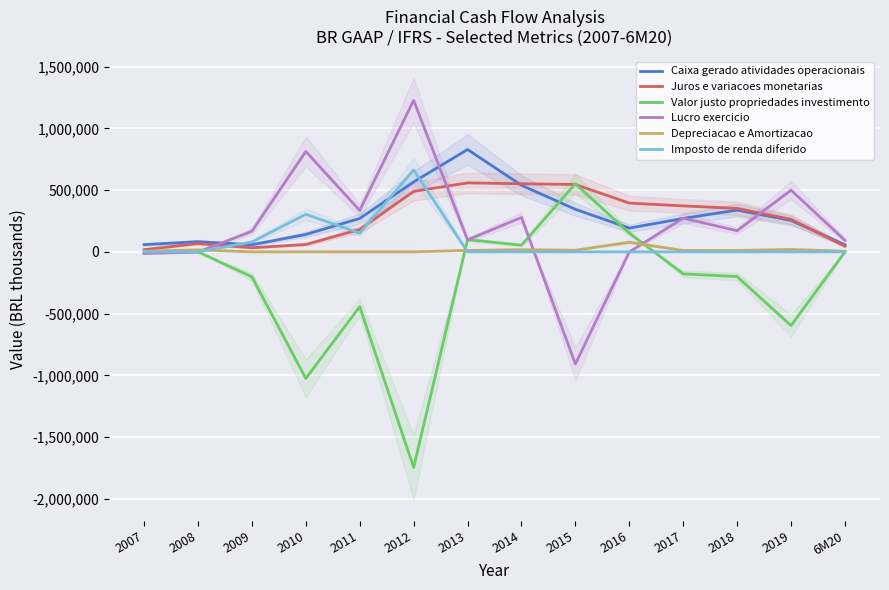

Reading left to right, list all the values displayed in this chart.

Caixa gerado atividades operacionais: 58585.0	82433.0	57495.3	141042.0	270588.6	566809.0	828900.6	539500.0	344674.9	192506.0	270801.0	338527.0	254670.0	57162.8
Juros e variacoes monetarias: 17918.0	67146.0	33264.0	59736.0	181447.0	489864.0	558908.2	551603.1	545666.4	395085.3	372230.0	352135.0	263656.0	45423.6
Valor justo propriedades investimento: 0.0	0.0	-202386.0	-1025537.0	-443863.0	-1746275.0	99266.9	54137.0	551486.9	152284.0	-178261.0	-200061.0	-596893.0	0.0
Lucro exercicio: -13154.0	-1579.0	166703.0	813368.0	335408.0	1227429.0	97262.4	278477.0	-908183.1	-572.0	272560.0	171307.0	500037.0	93280.0
Depreciacao e Amortizacao: 5447.0	15619.0	32.4	131.0	270.0	279.0	11705.3	17670.3	13363.9	77825.4	11223.0	11455.0	19409.0	5242.7
Imposto de renda diferido: 0.0	0.0	80644.4	304340.0	151273.0	663660.0	0.0	0.0	0.0	0.0	0.0	0.0	0.0	0.0